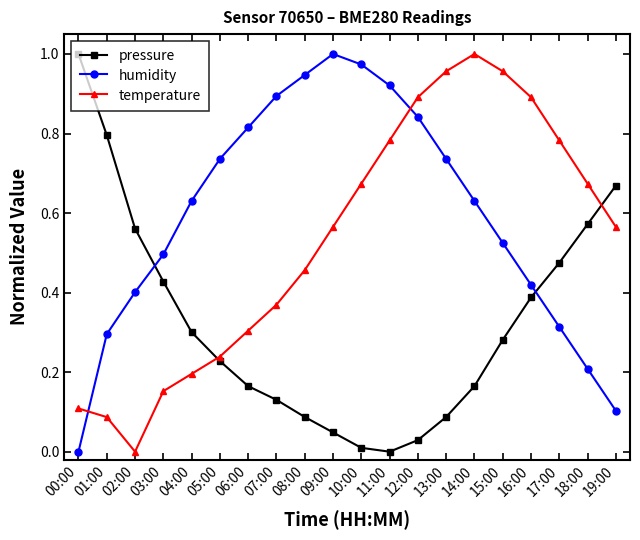

Which series changed the most between 04:00 and 13:00?

temperature